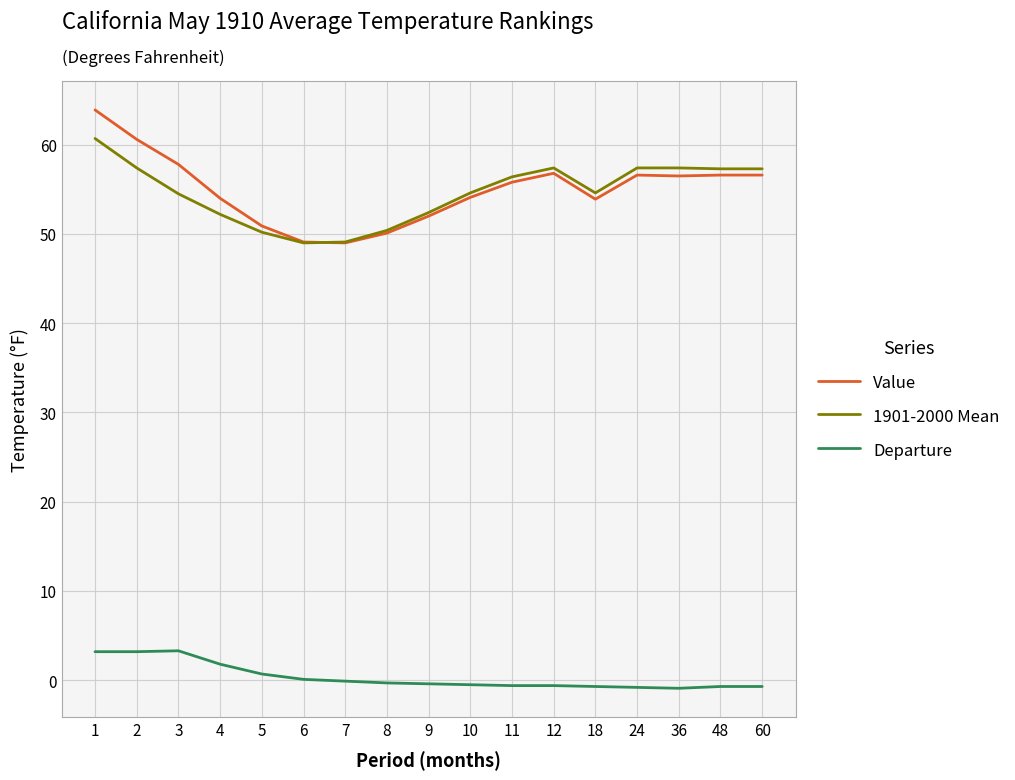

Is the value of Departure at 7 greater than the value of 1901-2000 Mean at 36?

No